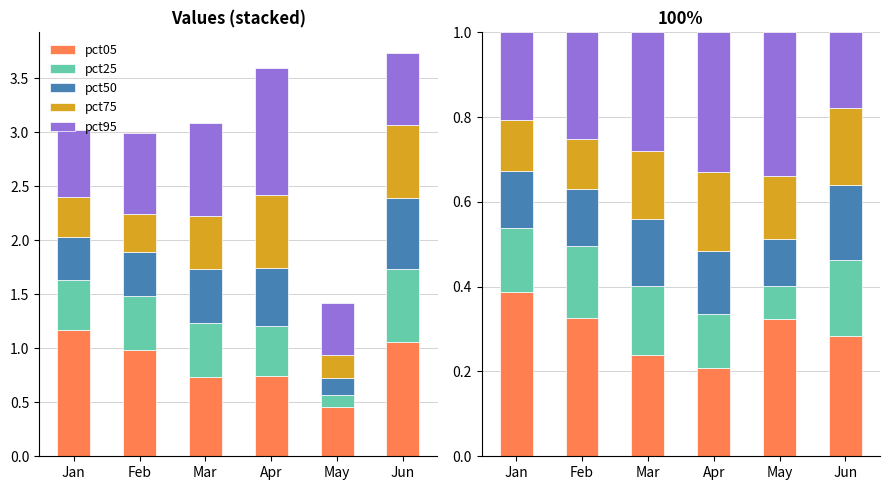

Which category has the lowest value in the pct50 series?

May